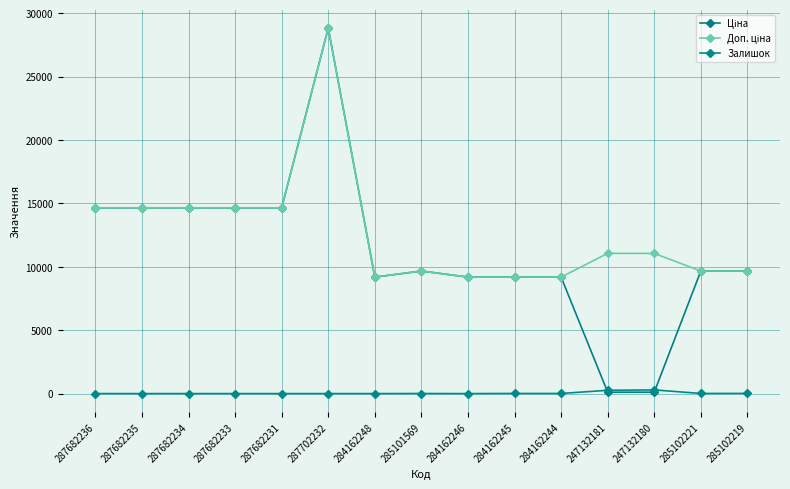

Does the chart have visible grid lines?

Yes